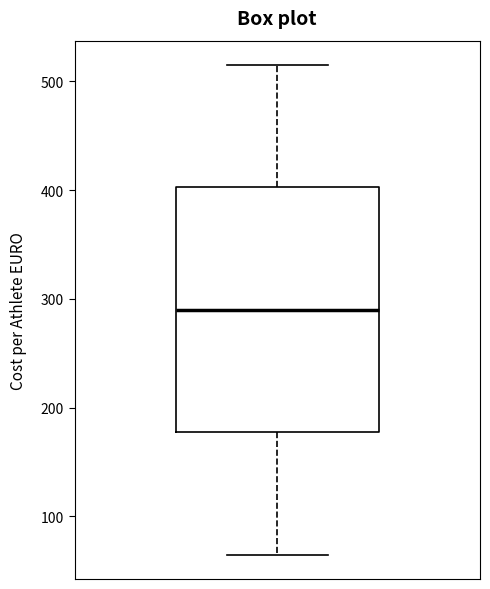

Read this box plot against the y-axis: the position of the median line, the range covered by the box, and the ends of both whiskers. The values are not printed on the chart, so give them approximately, as read against the axis.

median 290, box 180 to 400, whiskers 70 to 520